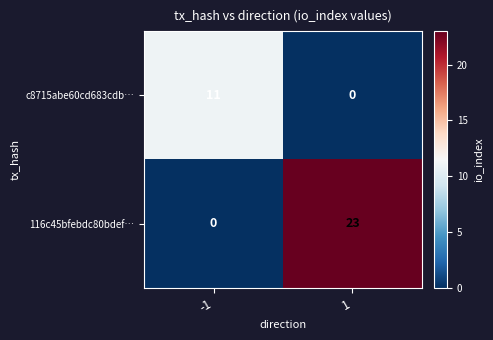

Count the number of categories in the chart.

2